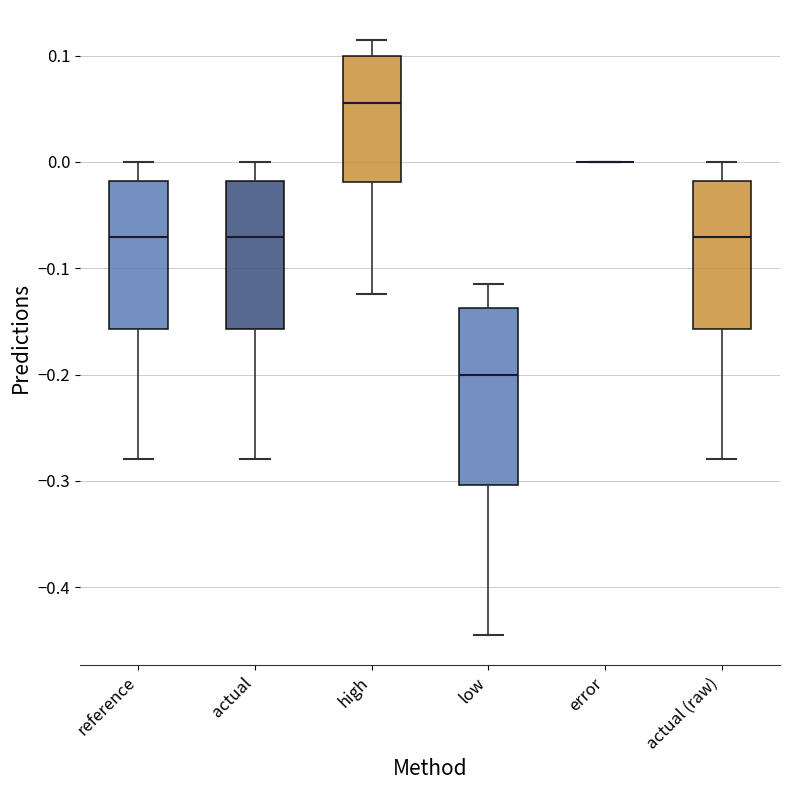

Which box is the tallest, from its lower edge to its upper edge?

low